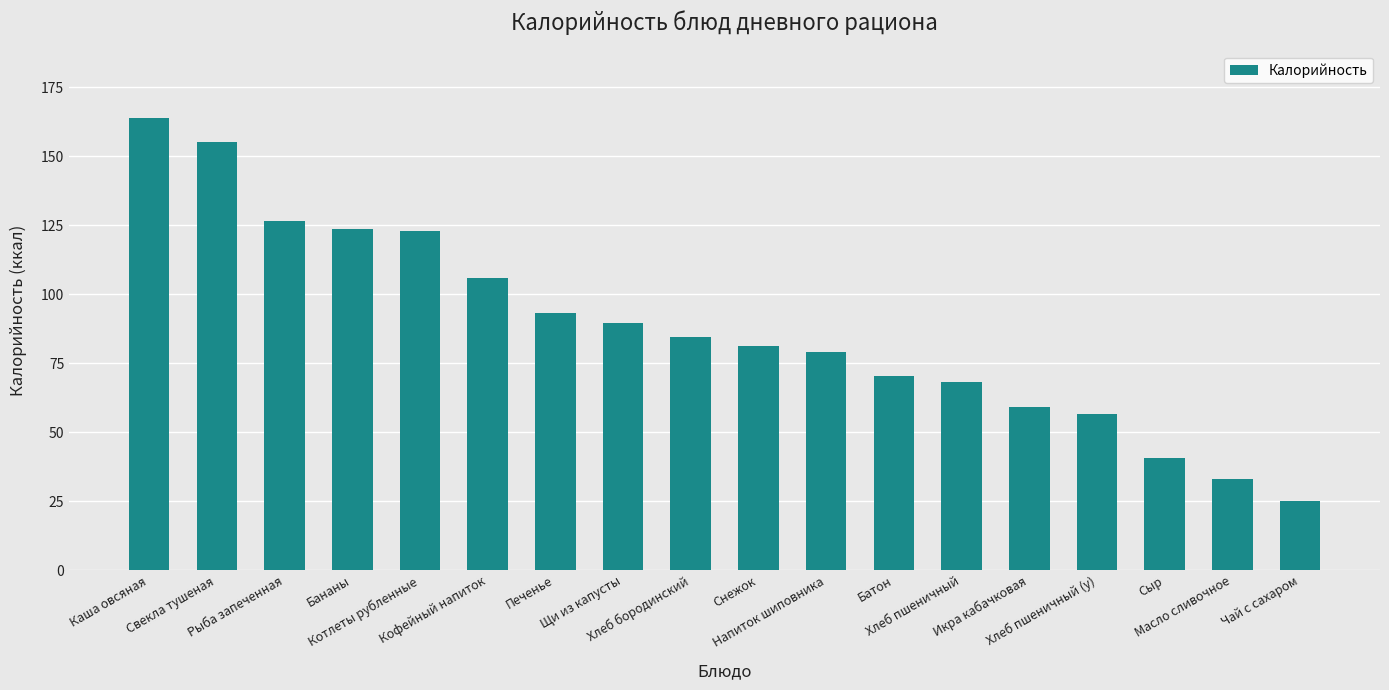

What is the difference between the maximum and minimum values?

138.5